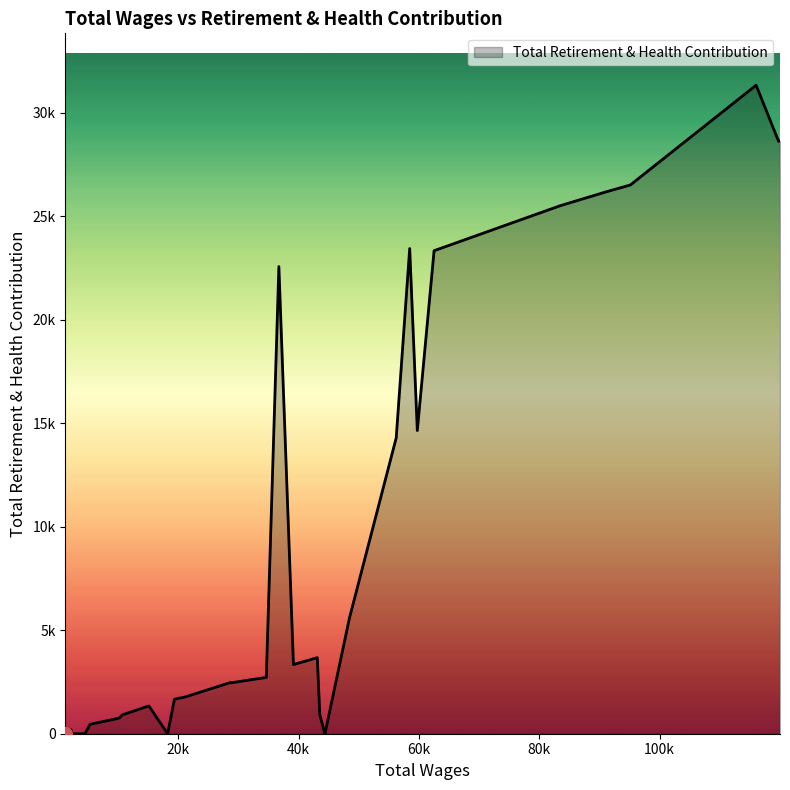

Does the chart display data point markers on the line(s)?

No